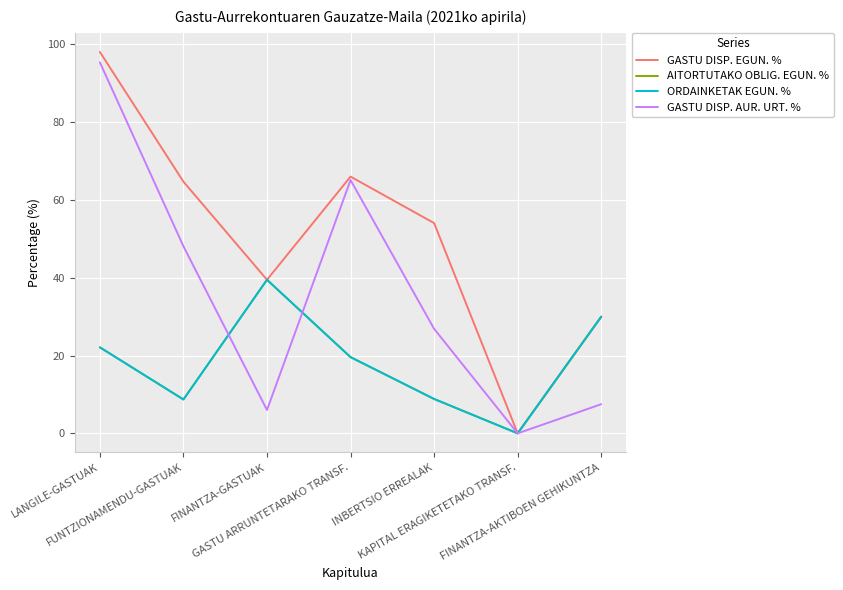

Where does the ORDAINKETAK EGUN. % series first go above 19?

LANGILE-GASTUAK